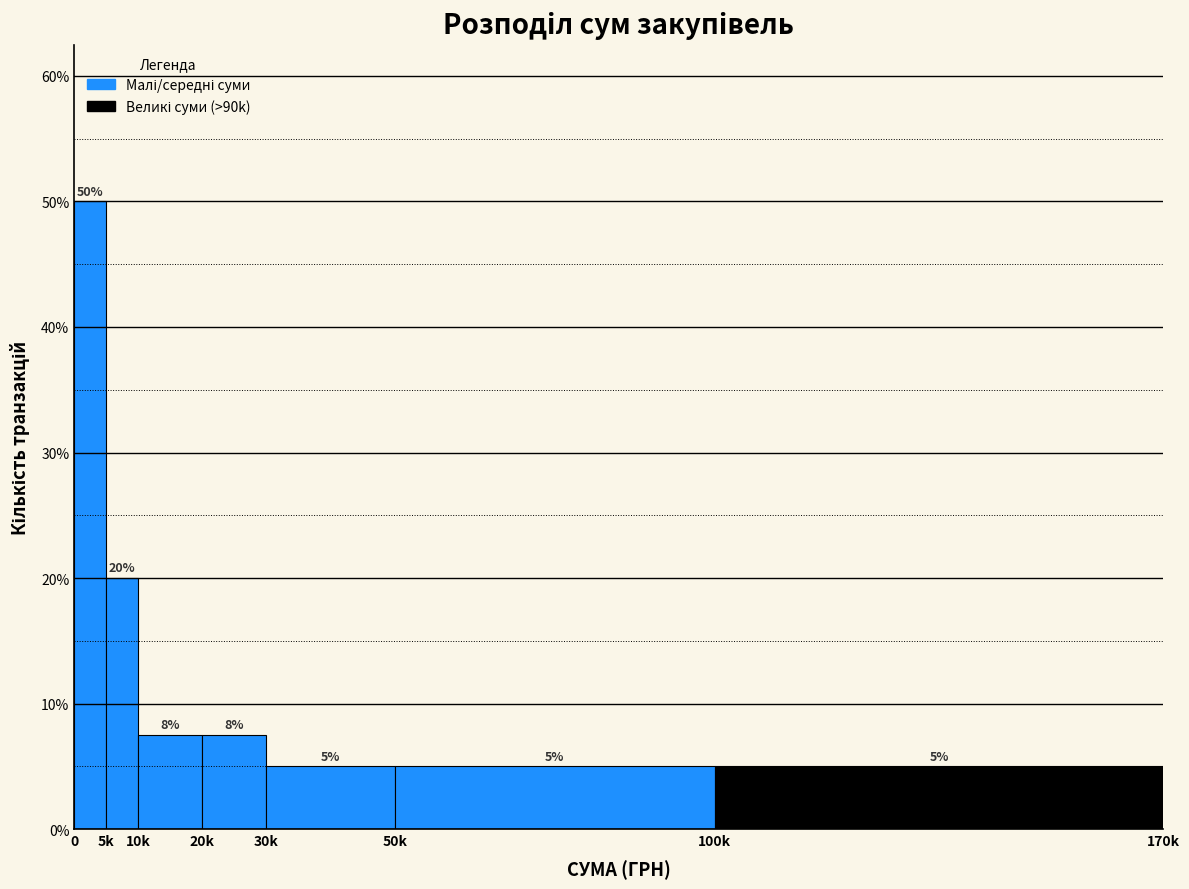

Approximately how many times larger is the value at 5k compared to 100k?

4.0